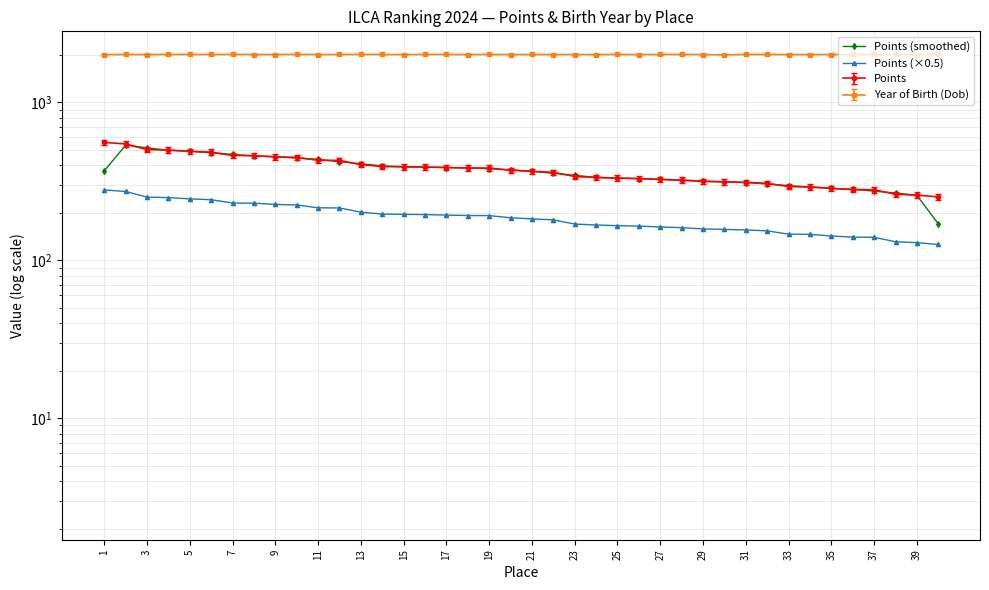

Is the value of Points (×0.5) at 25 greater than the value of Points (smoothed) at 28?

No